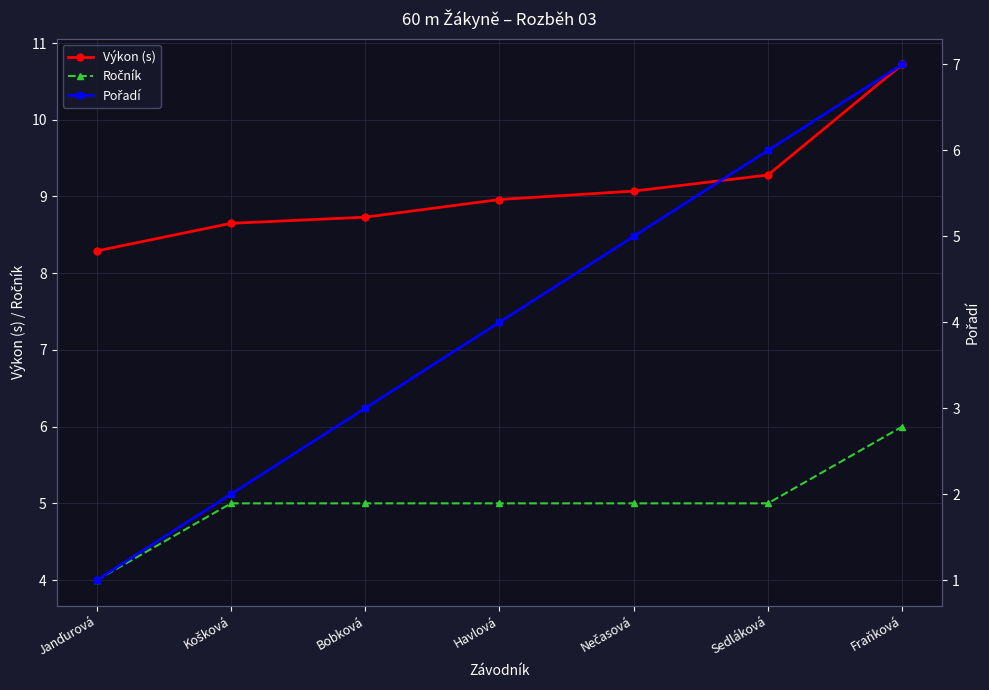

What is the difference between the highest and lowest values at Košková?

6.7